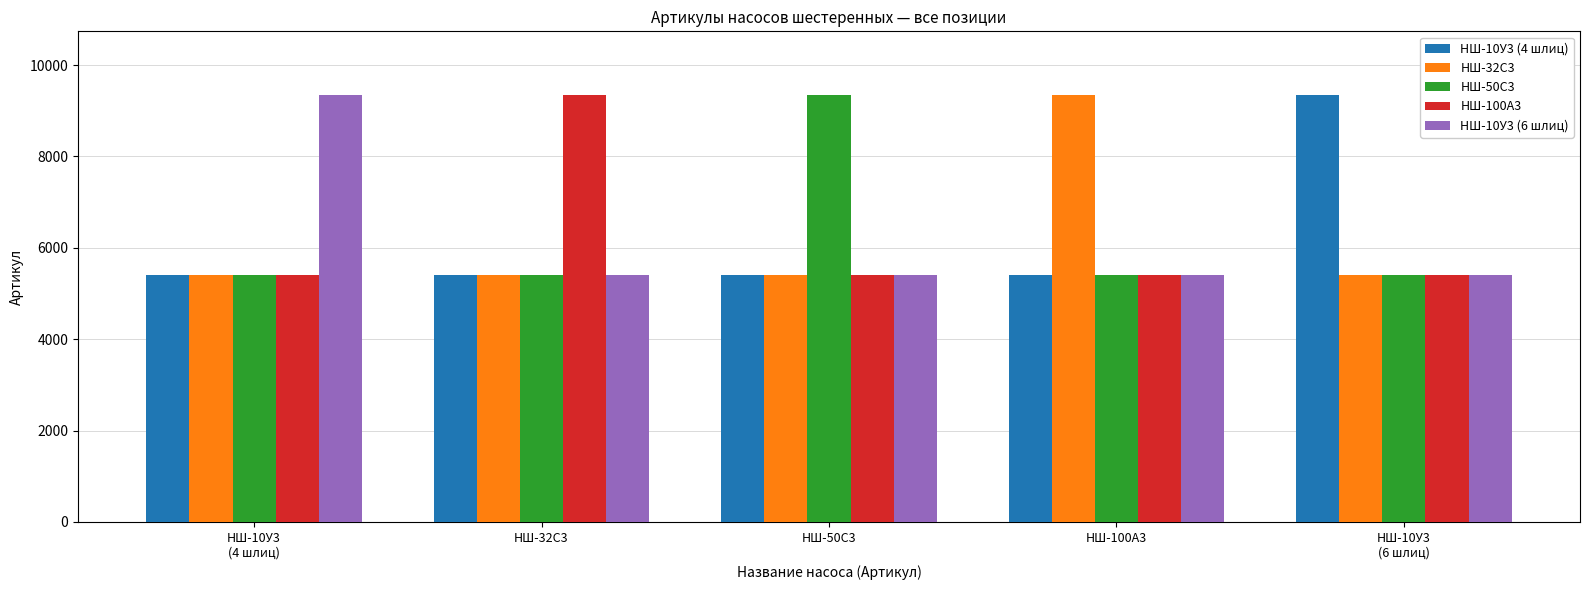

What is the minimum value shown in the chart?

5406